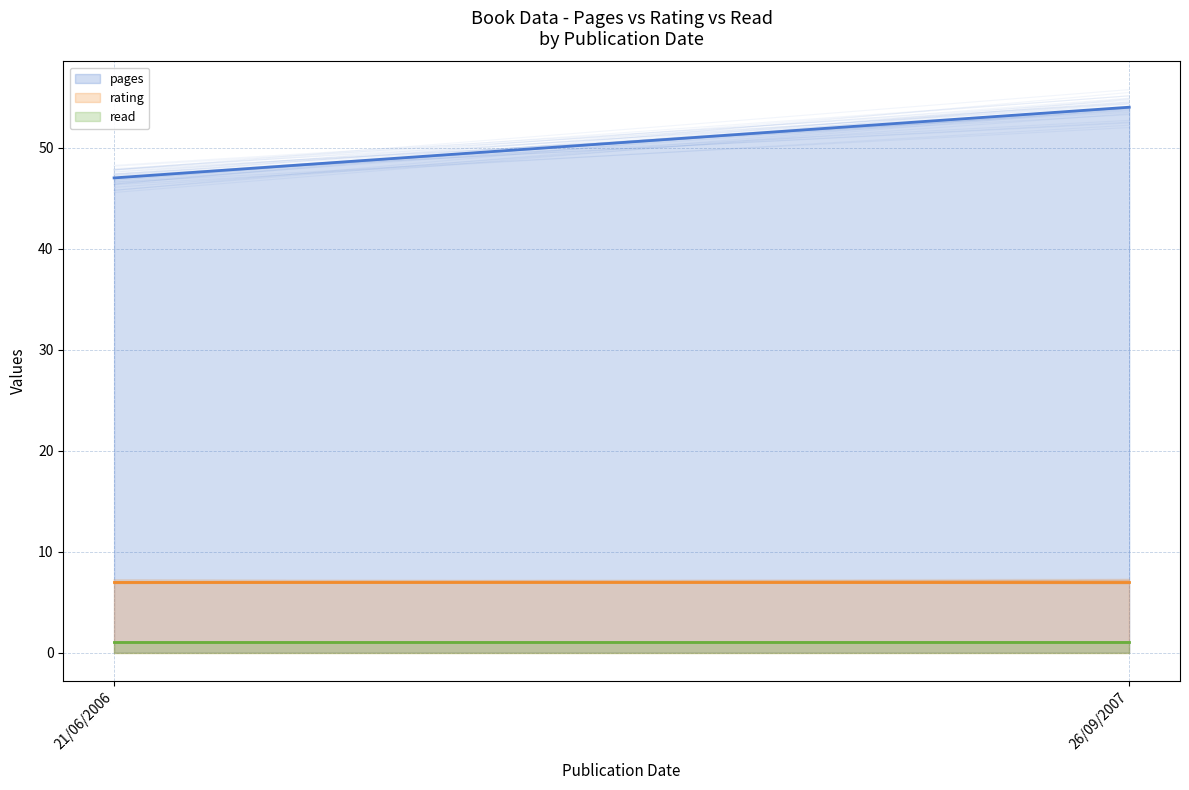

What is the value of the rating point at the 1st from the left?

7